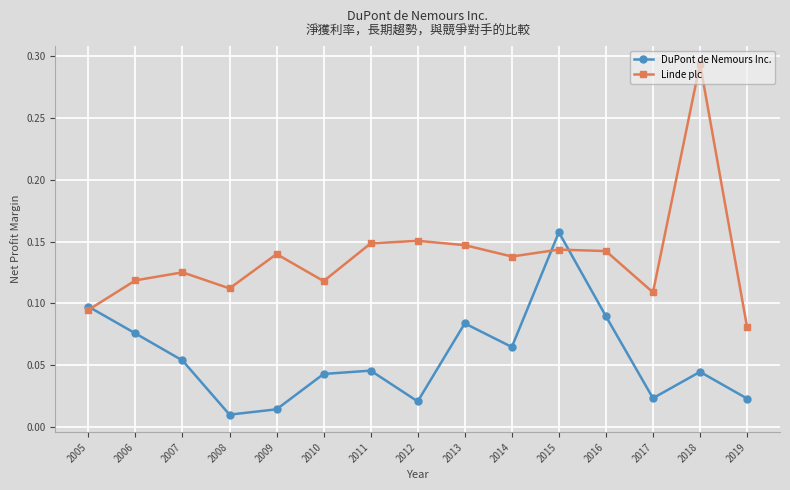

At which category does the chart reach its peak across all series?

2018